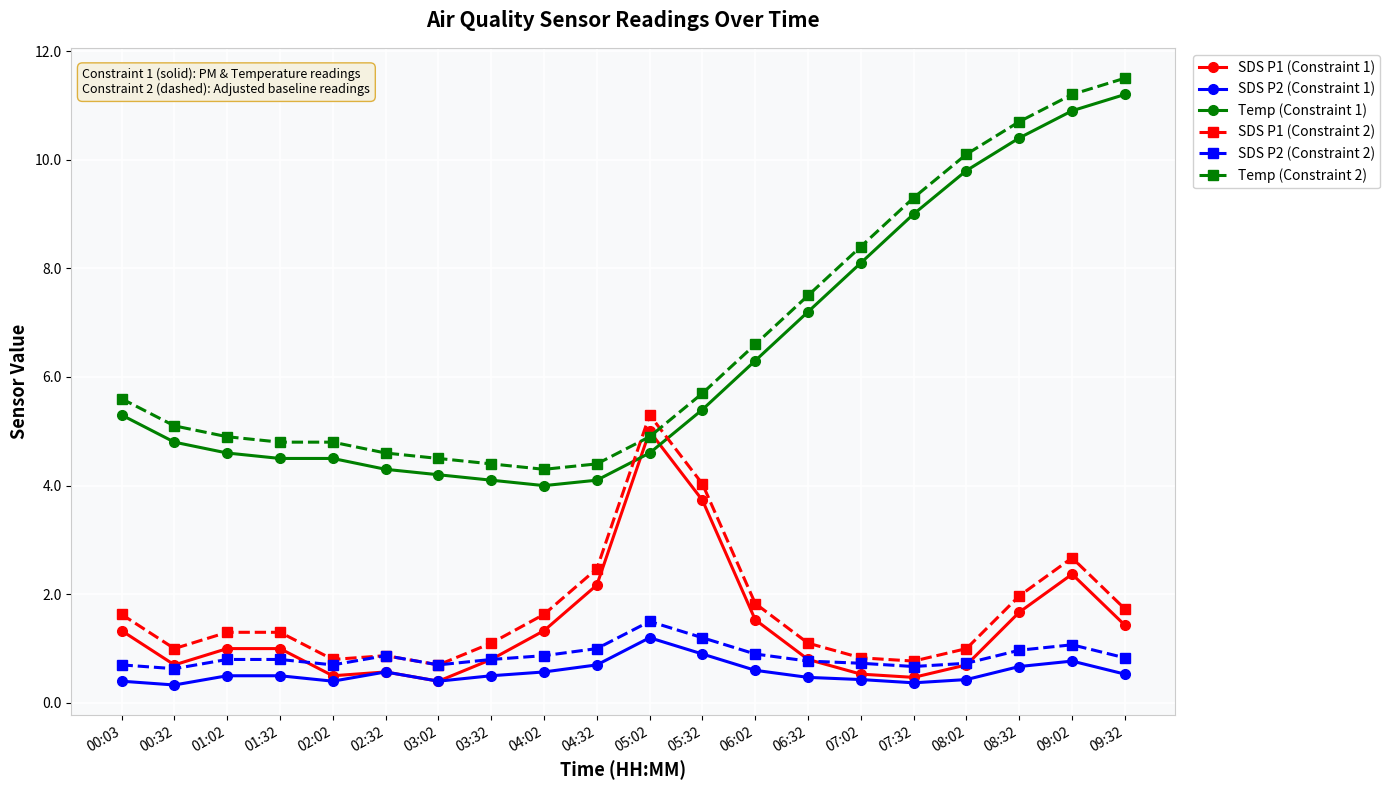

What are all the series names shown in the legend?

SDS P1 (Constraint 1), SDS P2 (Constraint 1), Temp (Constraint 1), SDS P1 (Constraint 2), SDS P2 (Constraint 2), Temp (Constraint 2)